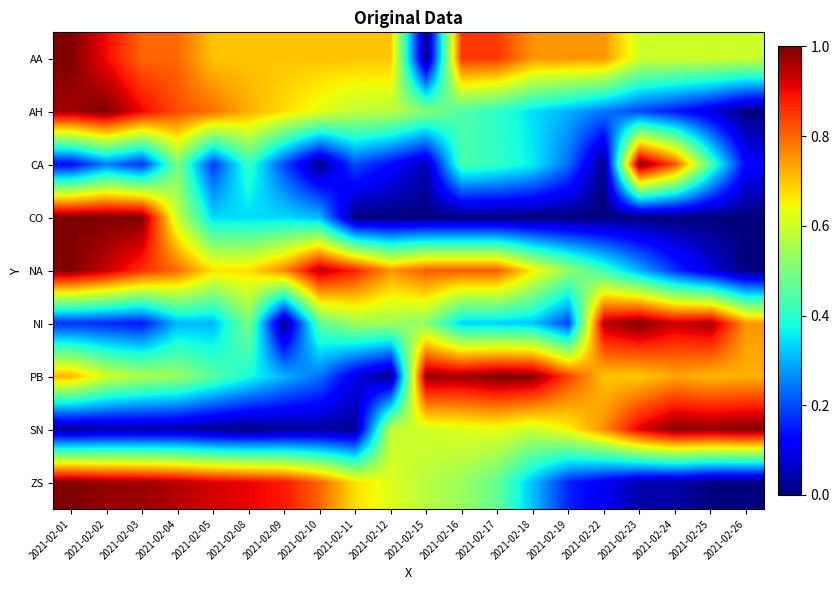

What is the maximum value shown in the chart?

1.0